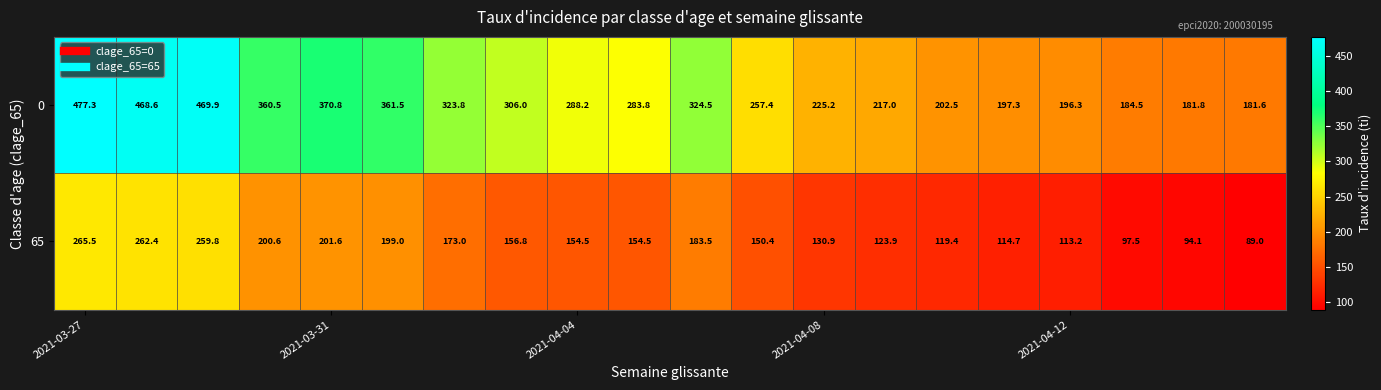

List the series in order of their peak value, lowest first.

65, 0